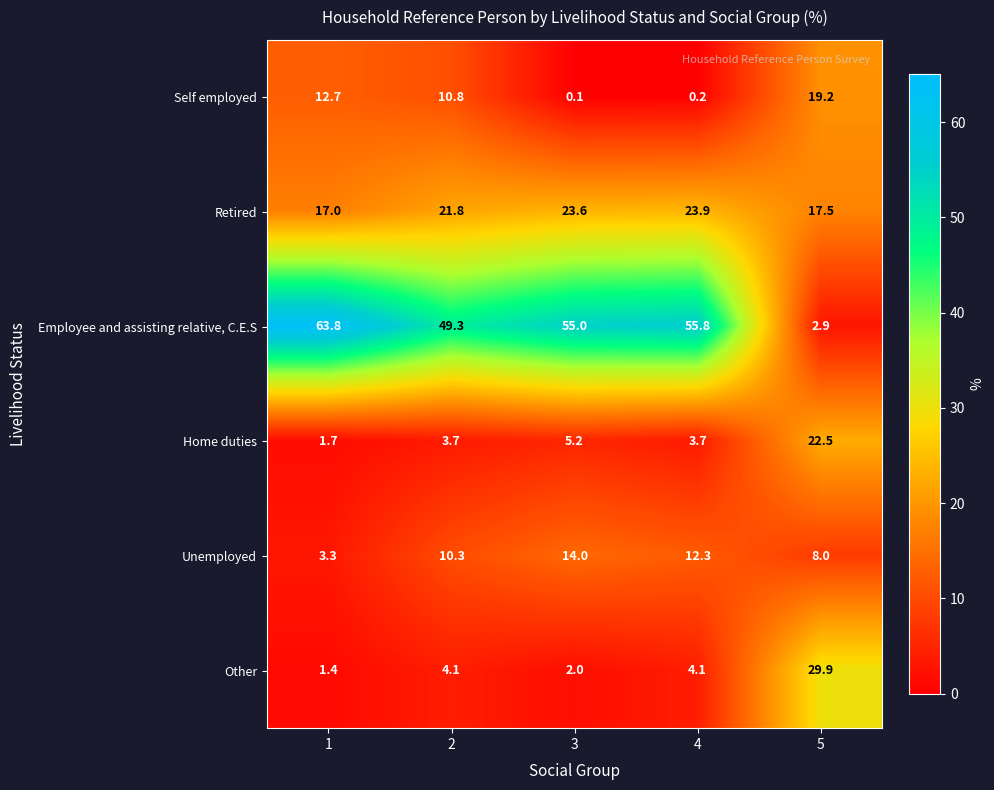

At which label does Employee and assisting relative, C.E.S reach its minimum?

5